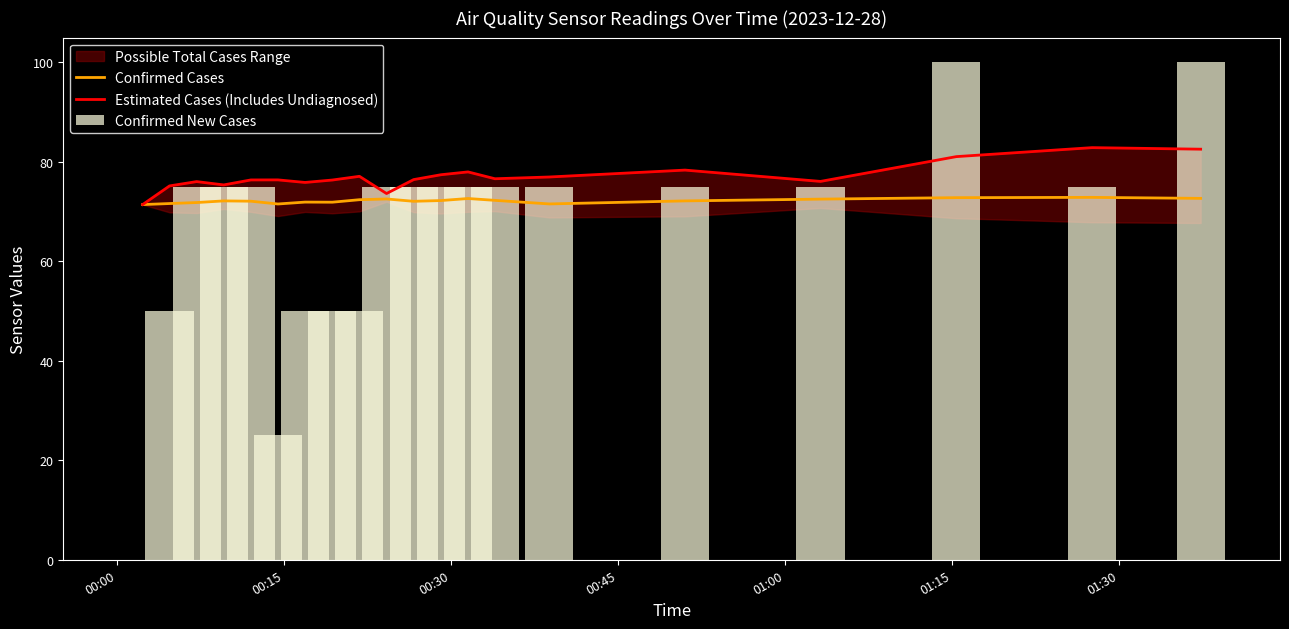

What is the minimum value for Confirmed Cases?

71.4